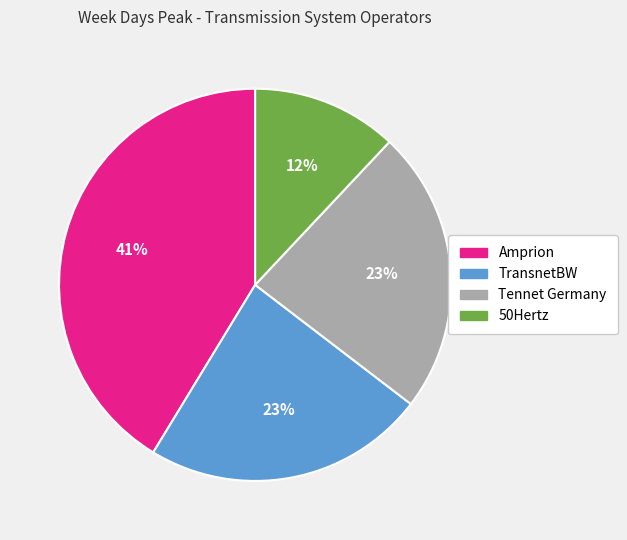

Combined, do TransnetBW and Tennet Germany account for over 50%?

No